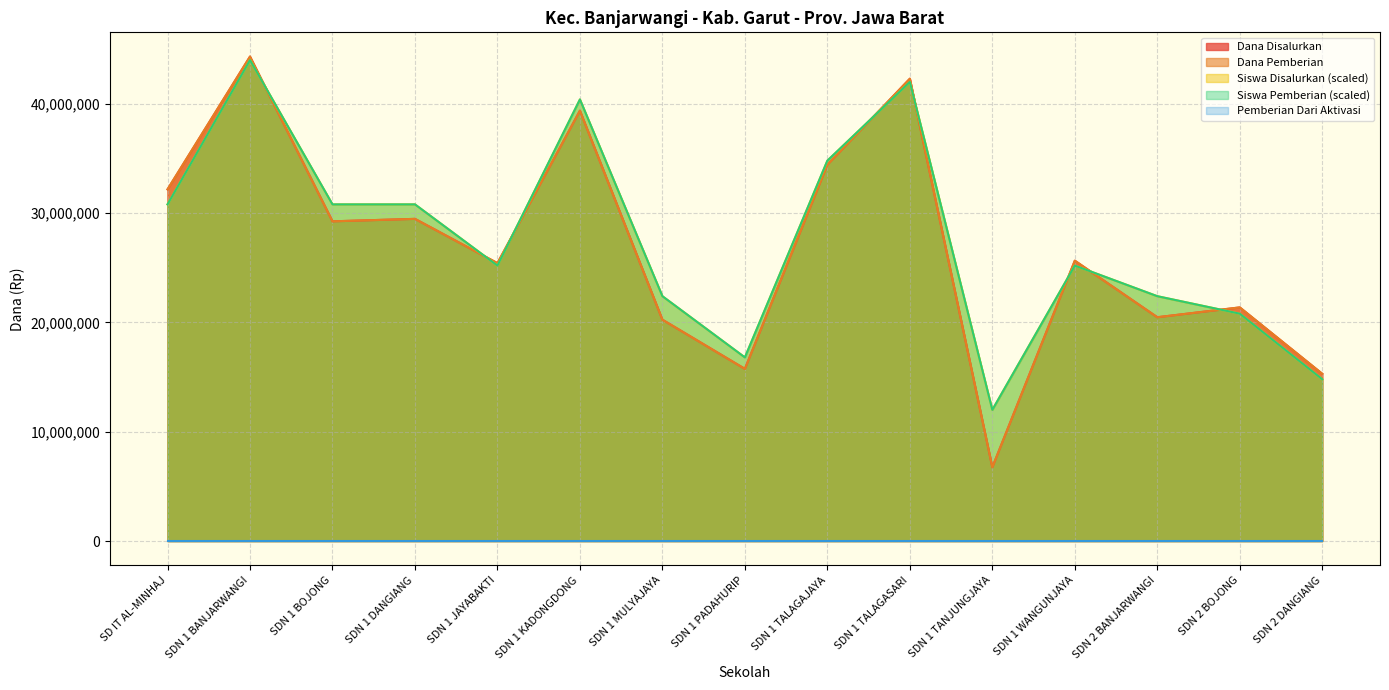

How many interior local valleys does the Siswa Pemberian series have?

3